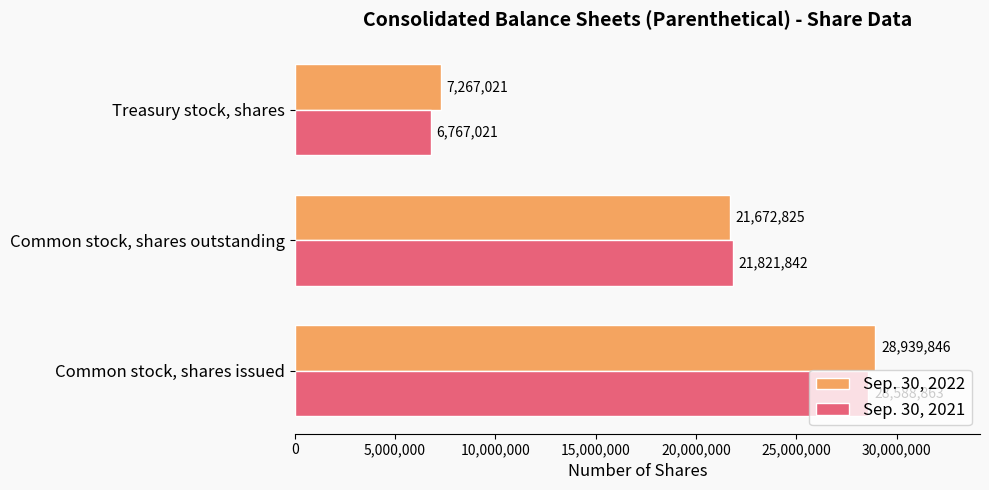

Which series has the widest spread of values?

Sep. 30, 2021